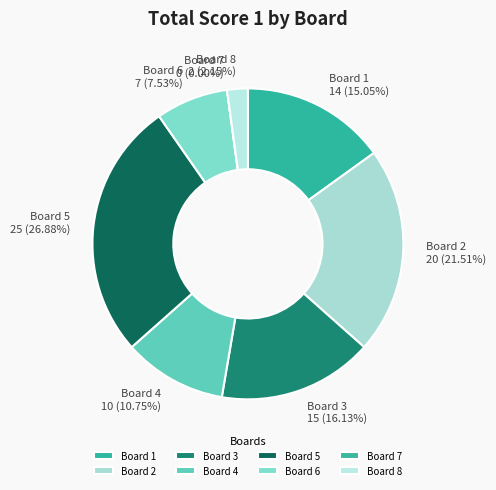

Rank the categories by value from lowest to highest.

Board 7, Board 8, Board 6, Board 4, Board 1, Board 3, Board 2, Board 5